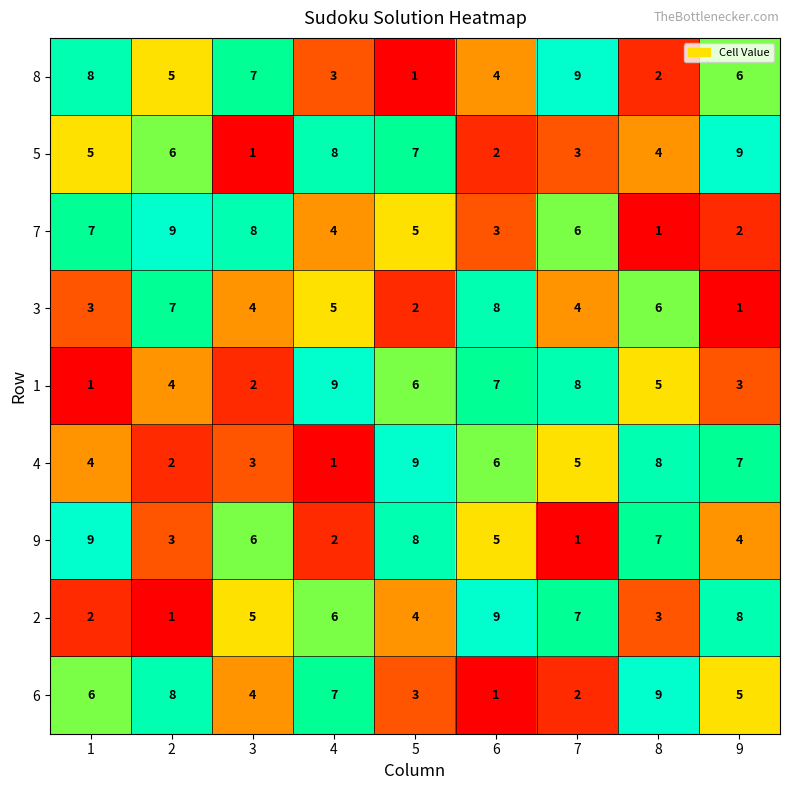

How many 7 values are between 3 and 7?

5